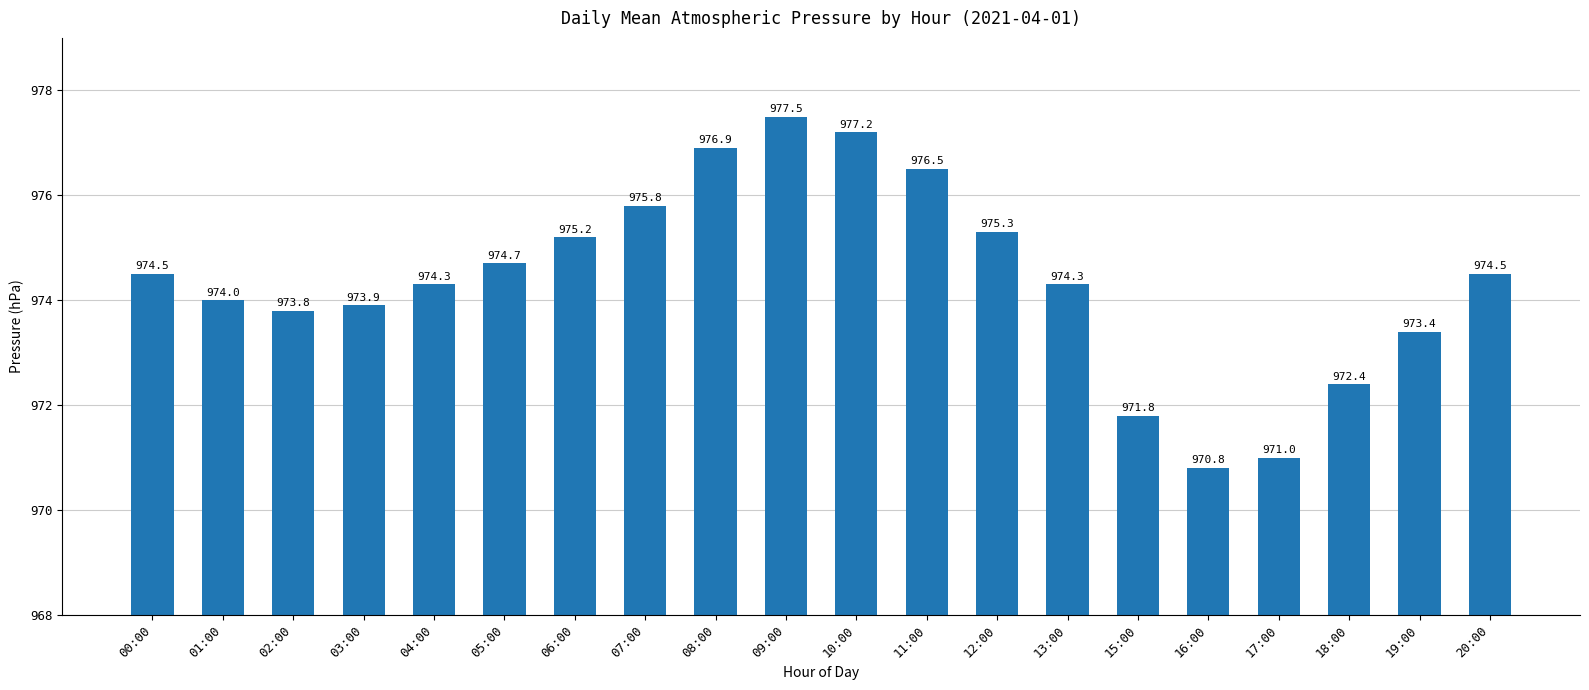

What is the difference between the maximum and minimum values?

6.7